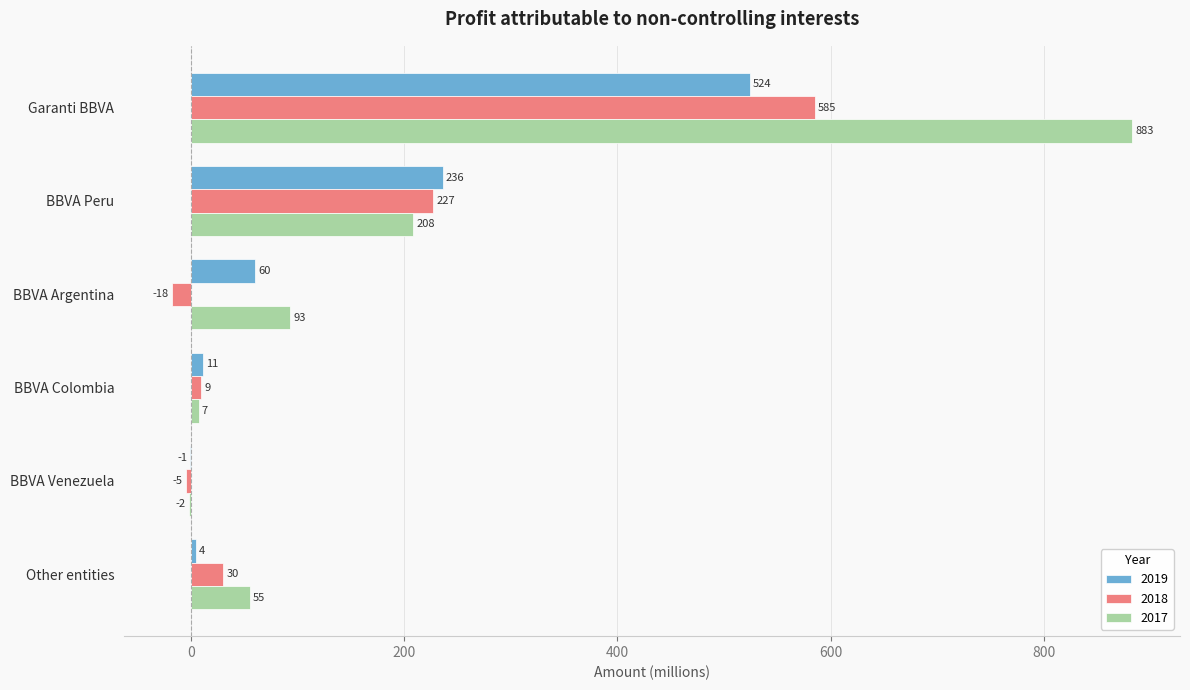

Which series changed the most between BBVA Peru and Other entities?

2019